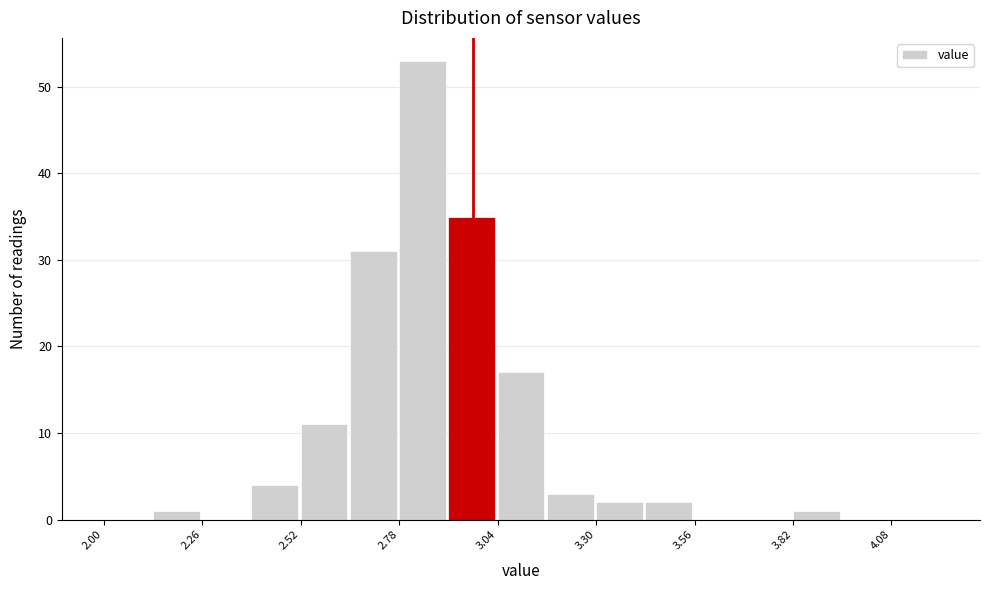

Read against the x-axis, roughly where is the centre of the tallest bar?

2.85